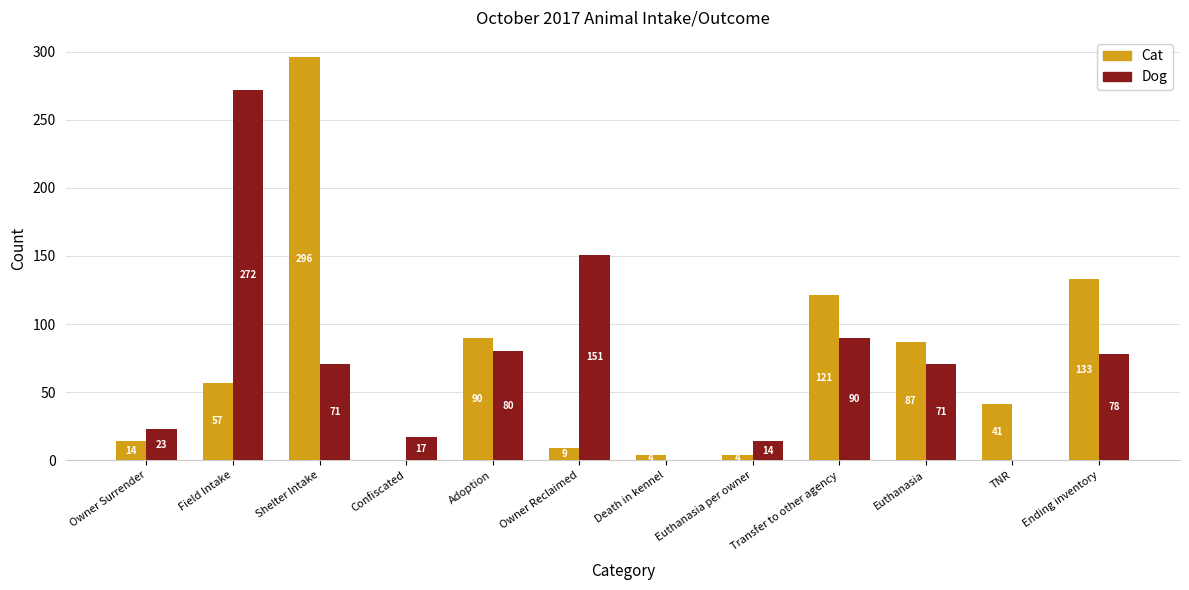

What is the sum of the Dog values at Ending inventory and Owner Surrender?

101